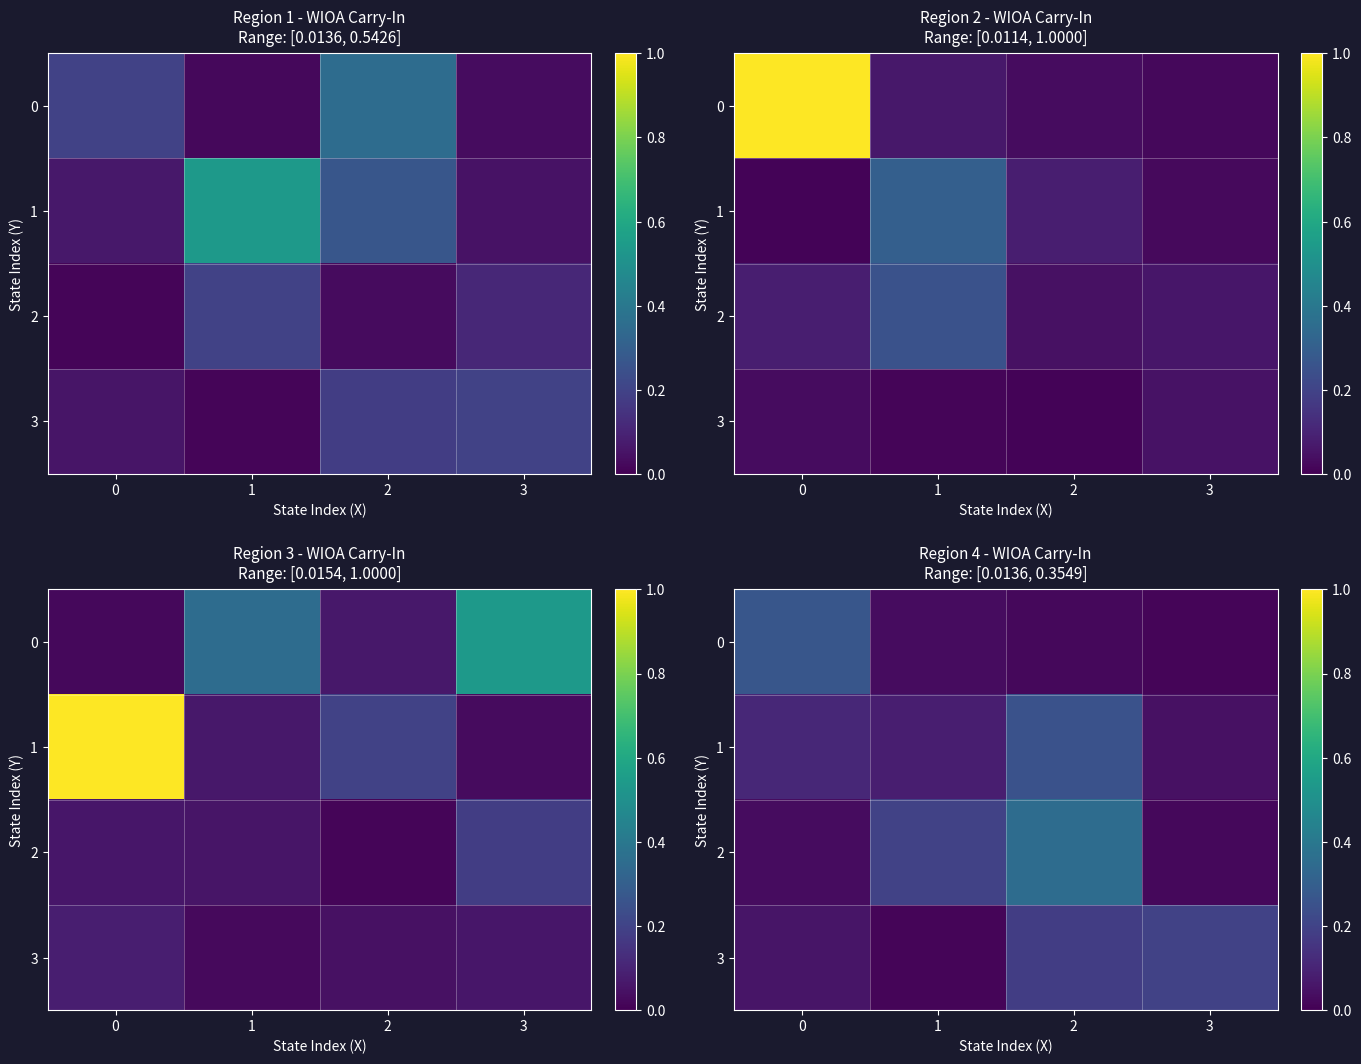

Rank the series by their maximum value, from highest to lowest.

2, 0, 1, 3